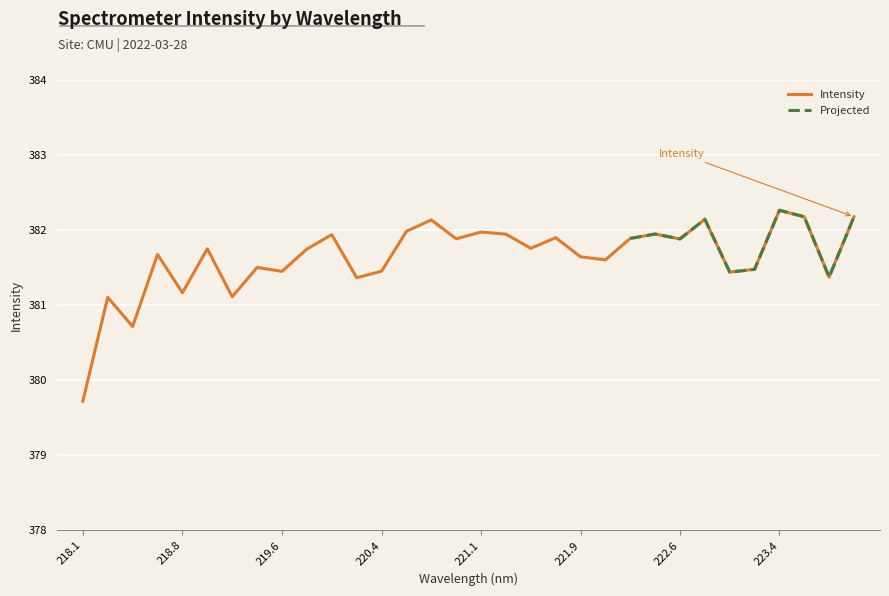

What is the difference between the second highest and minimum values?

2.5